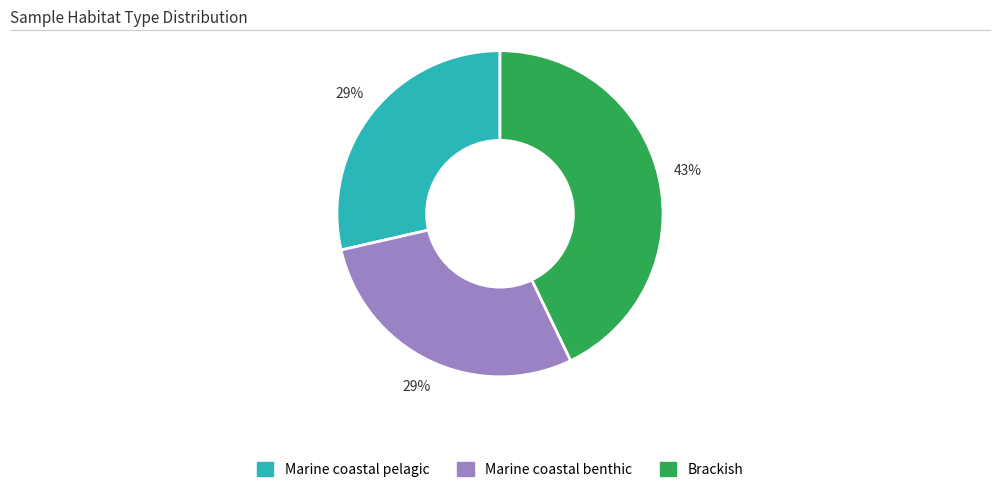

Is there any slice that represents more than half of the pie?

No